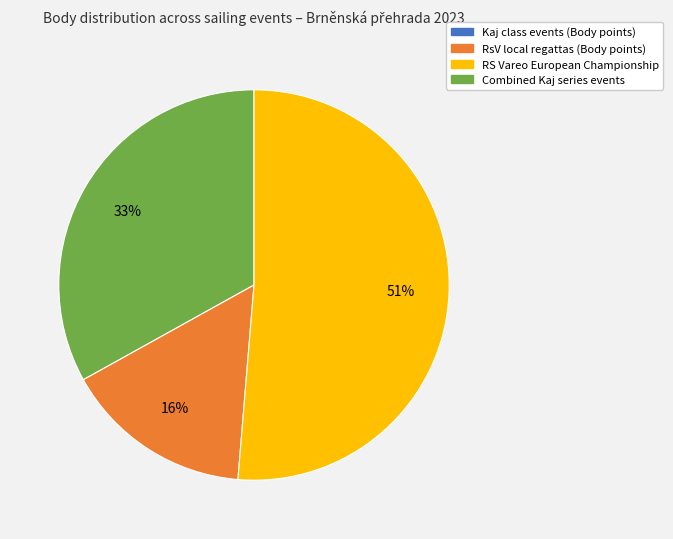

Is there a majority slice in this chart?

Yes